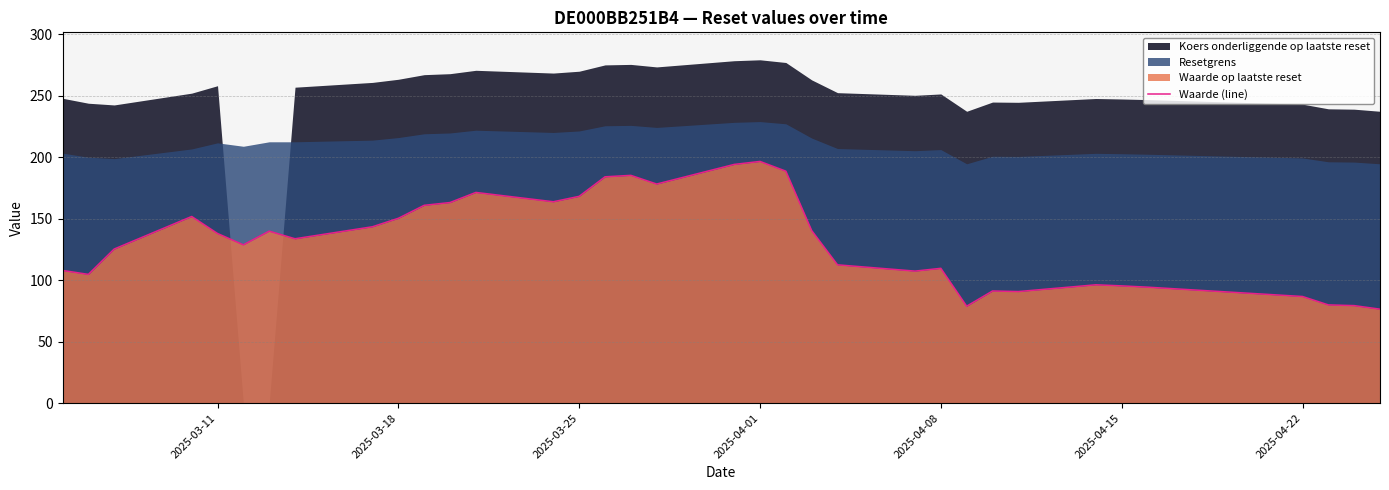

What is the minimum value for Waarde (line)?

76.4